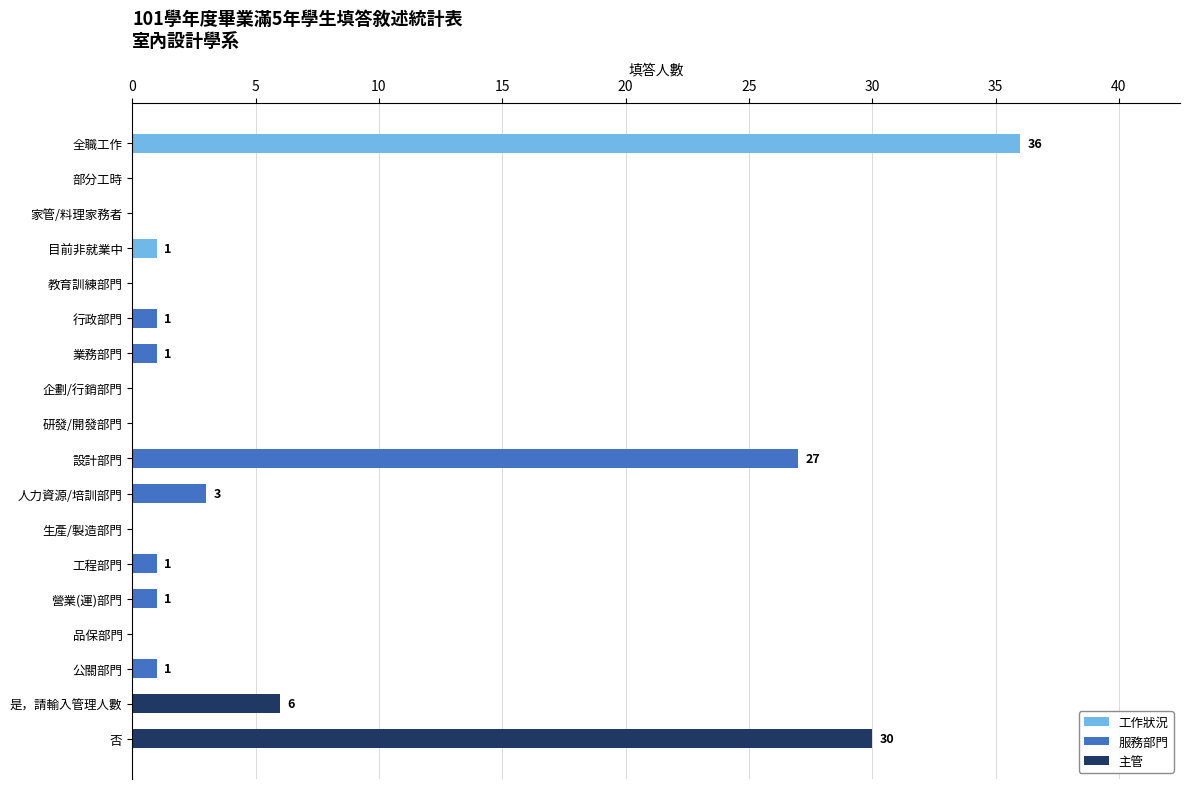

What is the sum of all values?

108